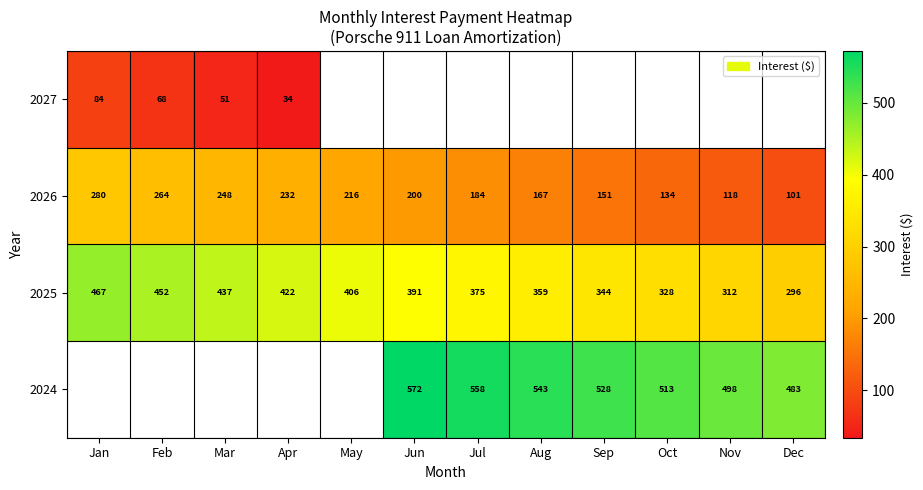

Is it true that 2026 equals 348.4 at May?

False